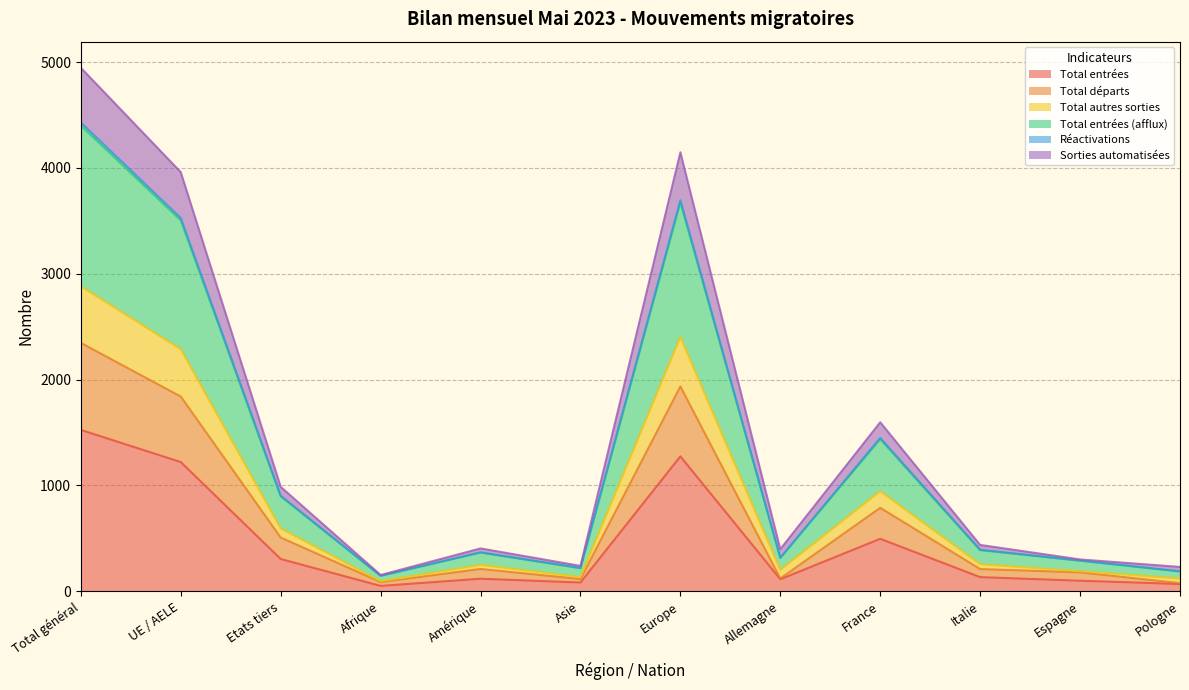

How many lines are shown in the chart?

6